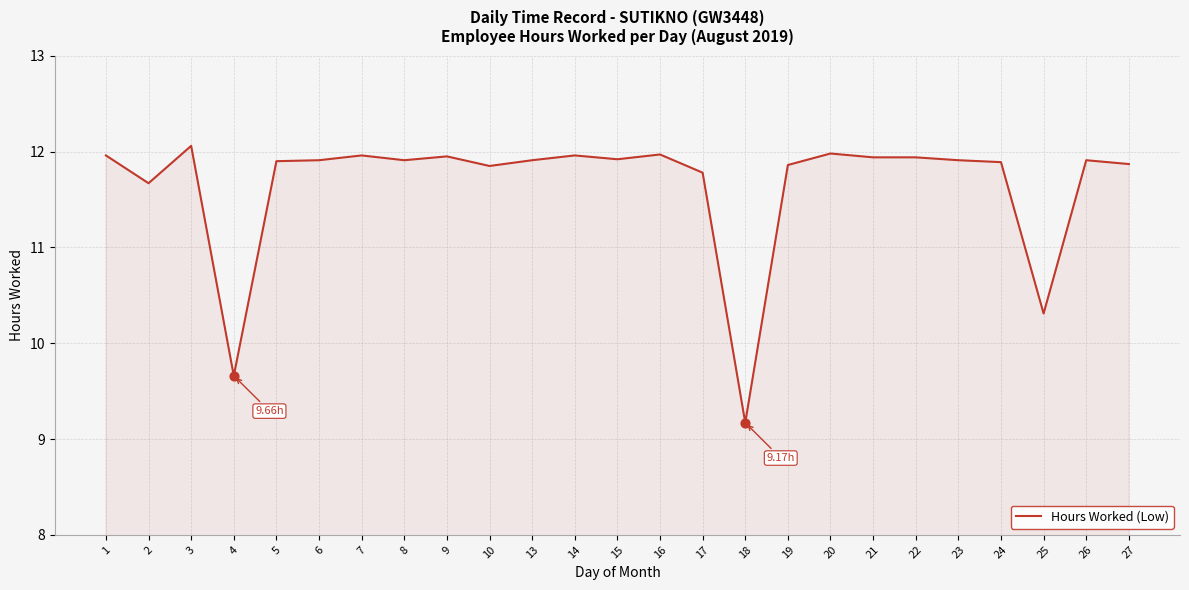

What is the ratio of the value at 26 to the value at 19?

1.0